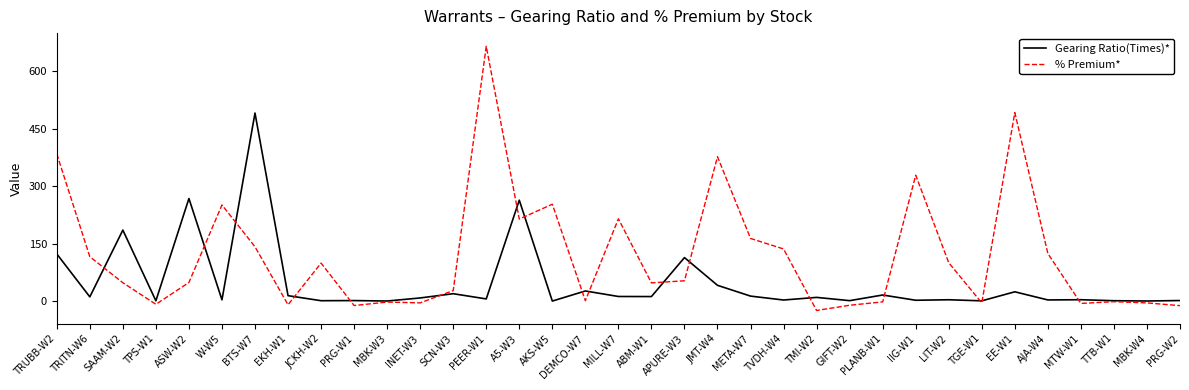

Which label corresponds to the largest value in the chart?

PEER-W1